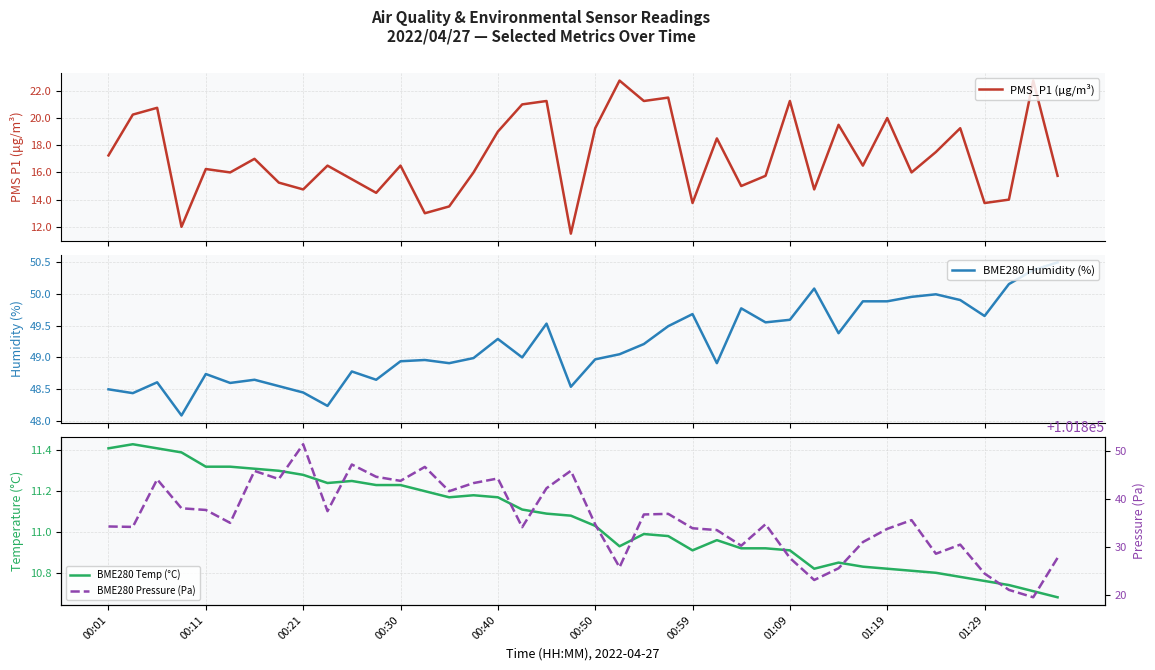

What is the value of the BME280 Humidity (%) point at the 3rd from the left?

48.6